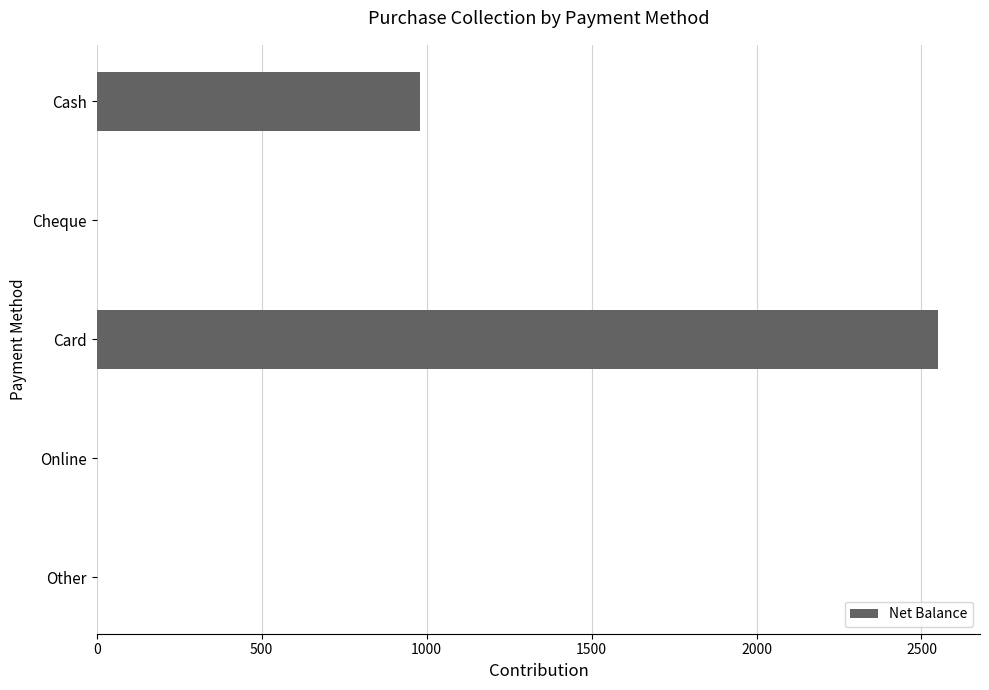

How many values are between 0 and 980?

4